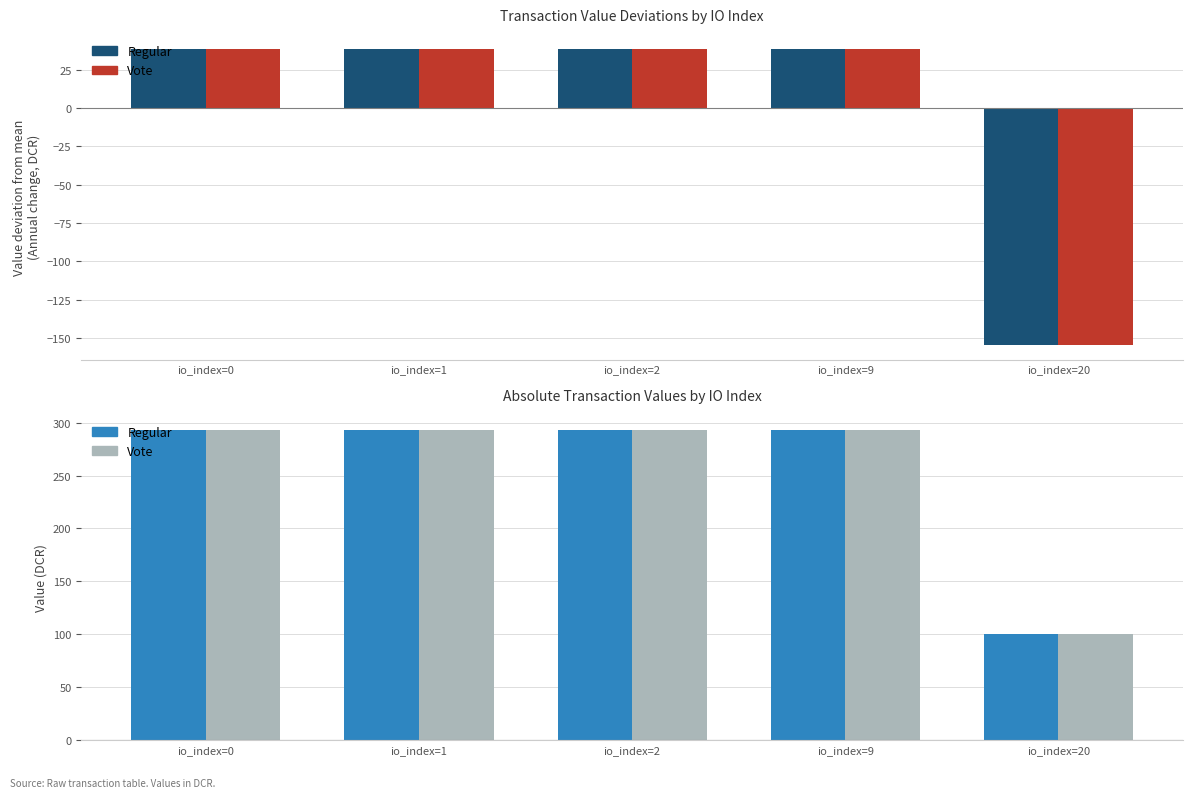

What is the value of the Vote bar at the 5th from the left?

100.0